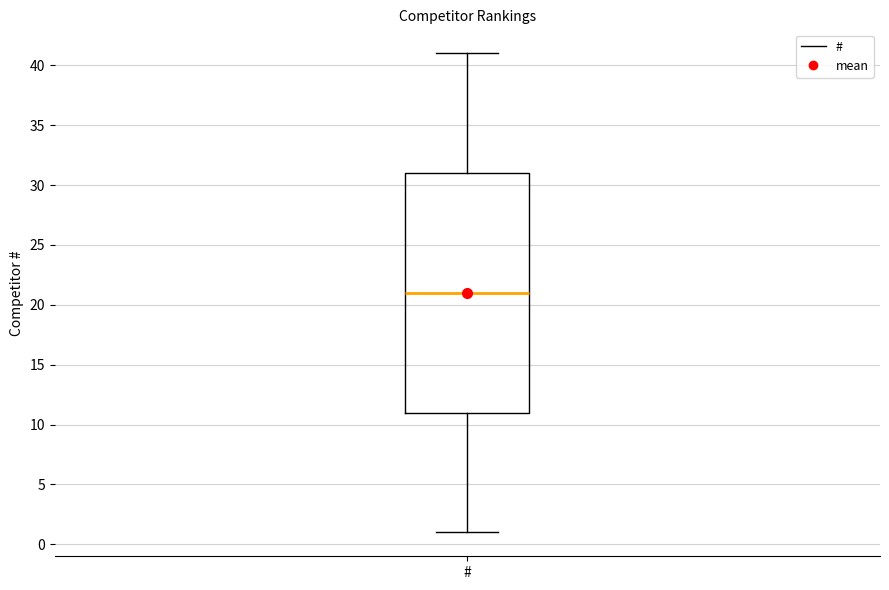

Transcribe this box plot: give where the median line is, the range the box spans, and where the two whiskers end, as read against the y-axis. The values are not printed on the chart, so give them approximately, as read against the axis.

median 21, box 11 to 31, whiskers 1 to 41